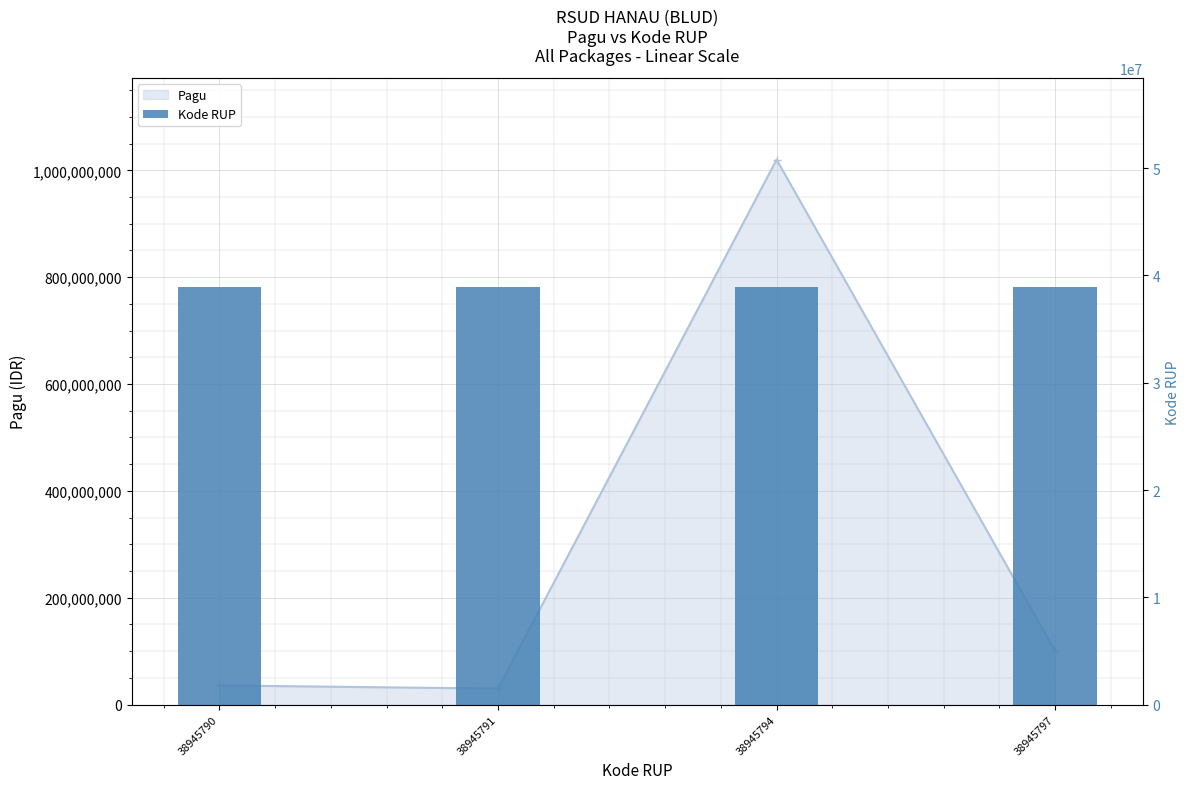

What is the sum of the Kode RUP values at 38945797 and 38945794?

77891591